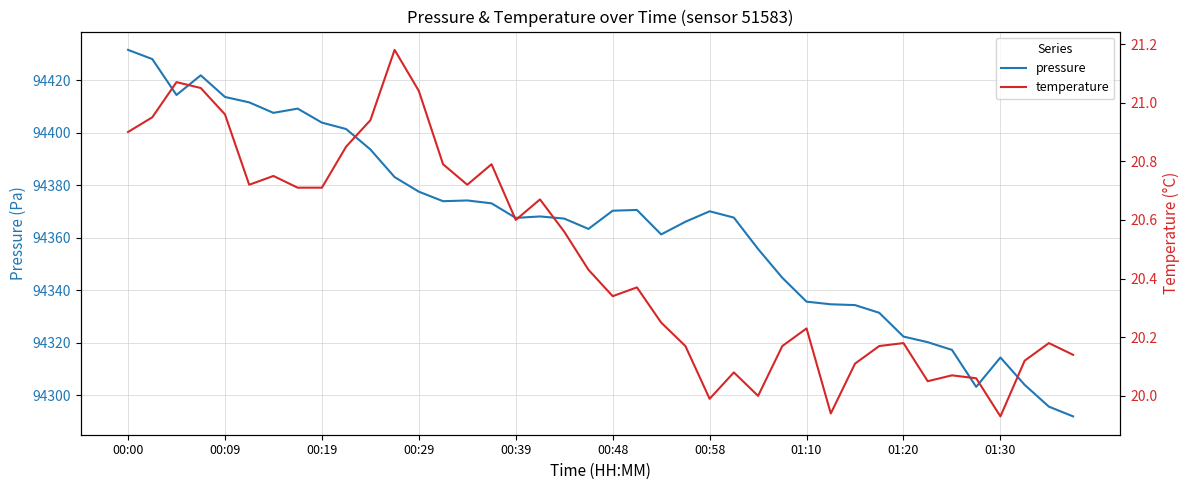

Where does the temperature series first go above 20?

00:00